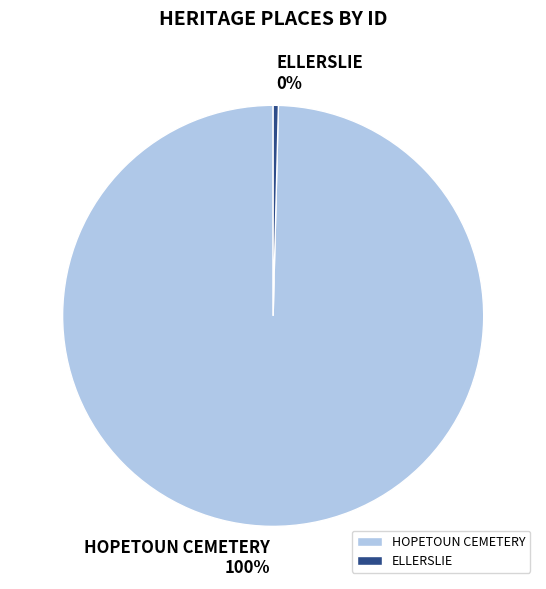

Rank the categories by value from highest to lowest.

HOPETOUN CEMETERY, ELLERSLIE